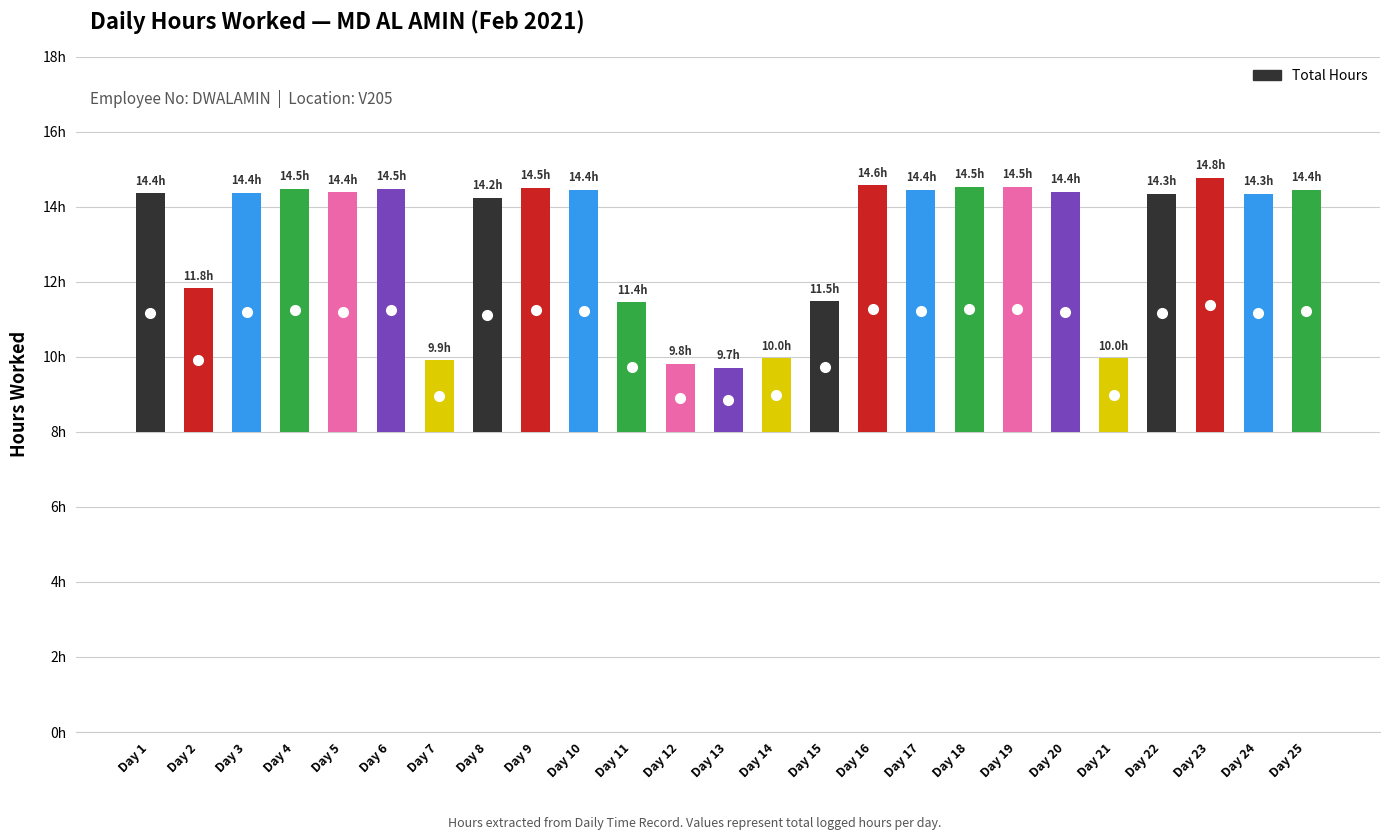

Which category has the lowest value across all series?

Day 13